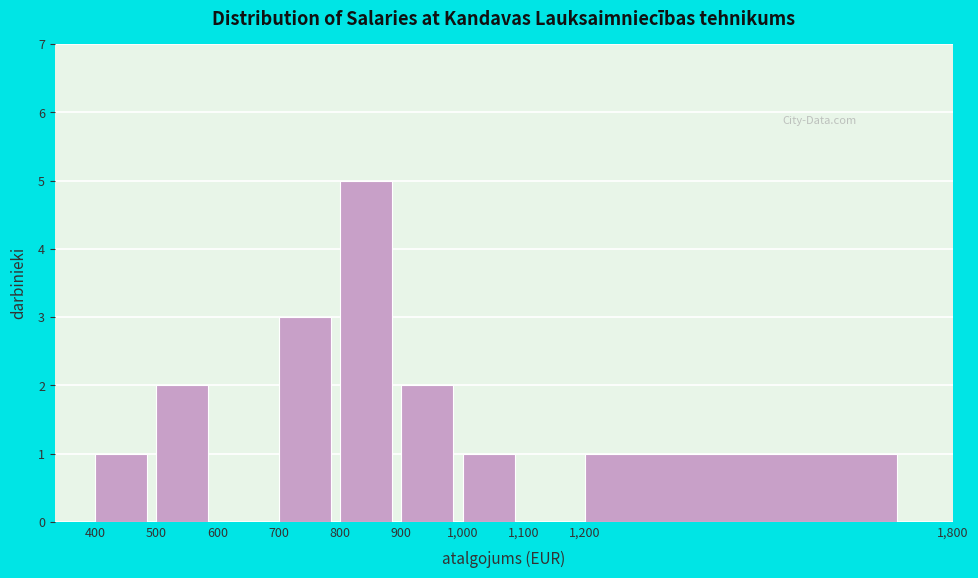

How tall is the bar that spans 800 to 900 on the x-axis? The values are not printed on the chart, so give them approximately, as read against the axis.

5